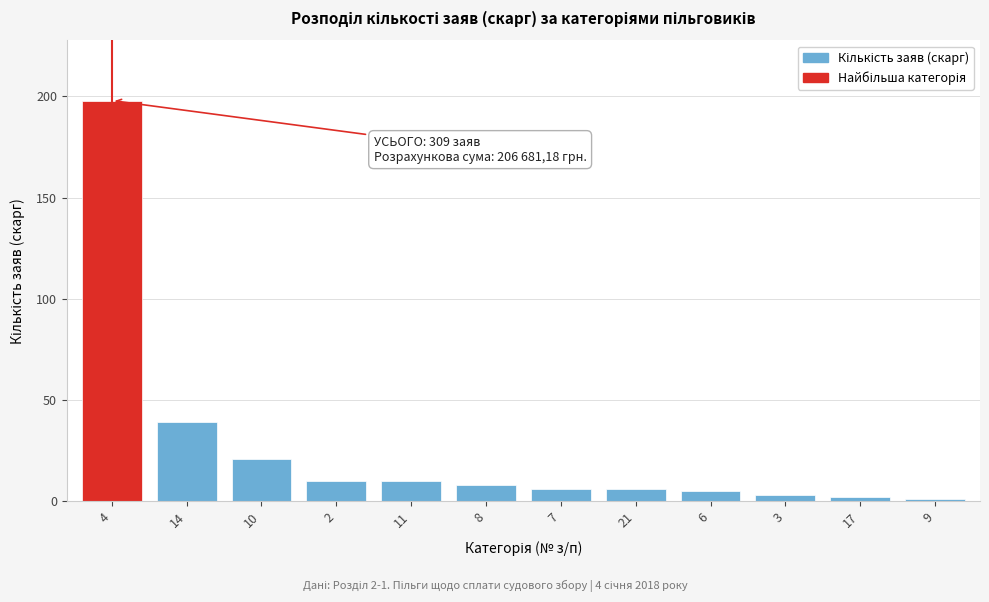

Reading left to right, extract all data points from this chart.

198	39	21	10	10	8	6	6	5	3	2	1